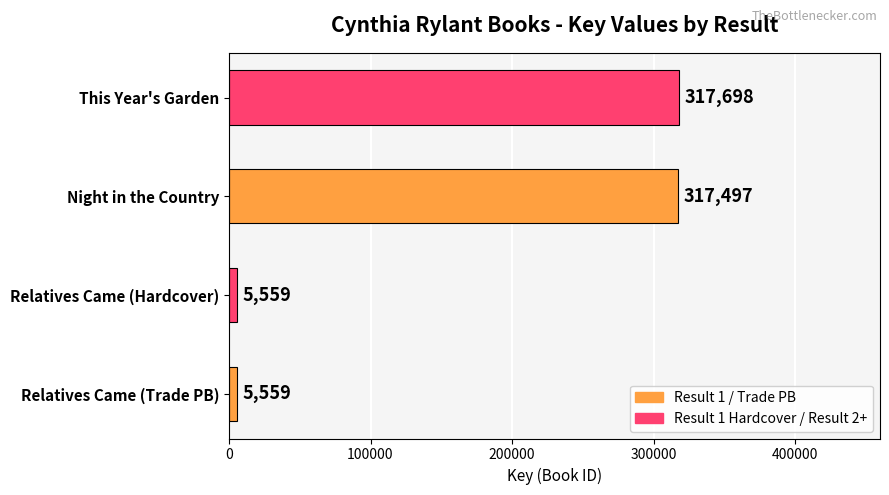

What is the difference between the second highest and minimum values?

311938